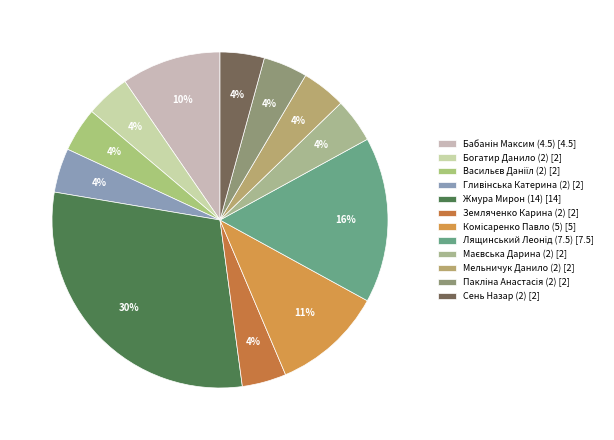

To the nearest percent, what is the combined percentage of Лящинський Леонід (7.5) and Земляченко Карина (2)?

20%